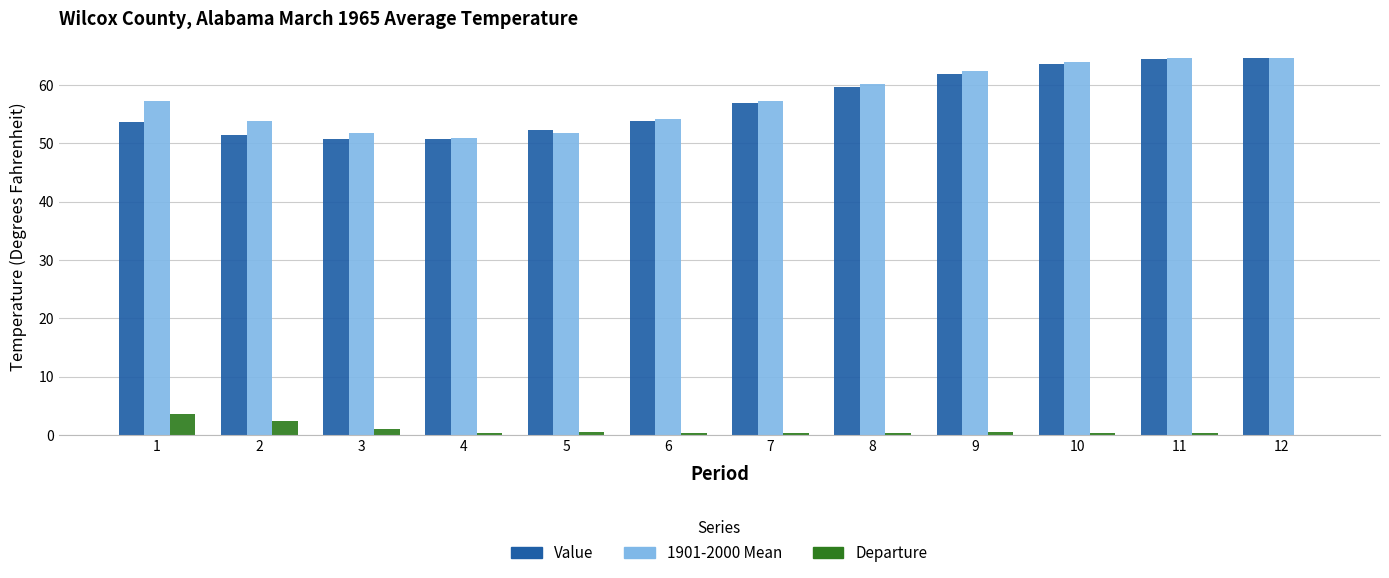

What is the highest value of the Value series?

64.6